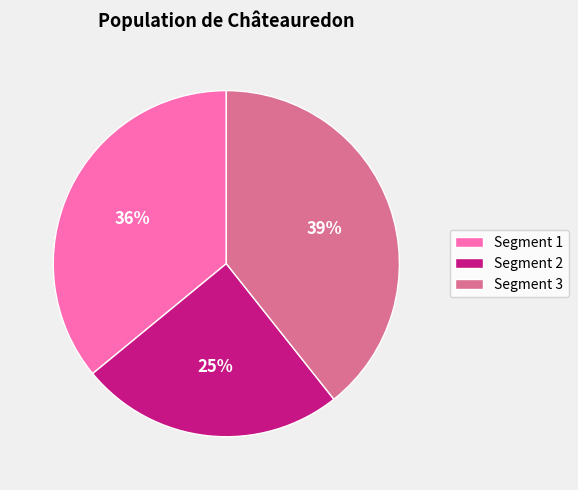

Does Segment 2 account for over 50% of the chart?

No